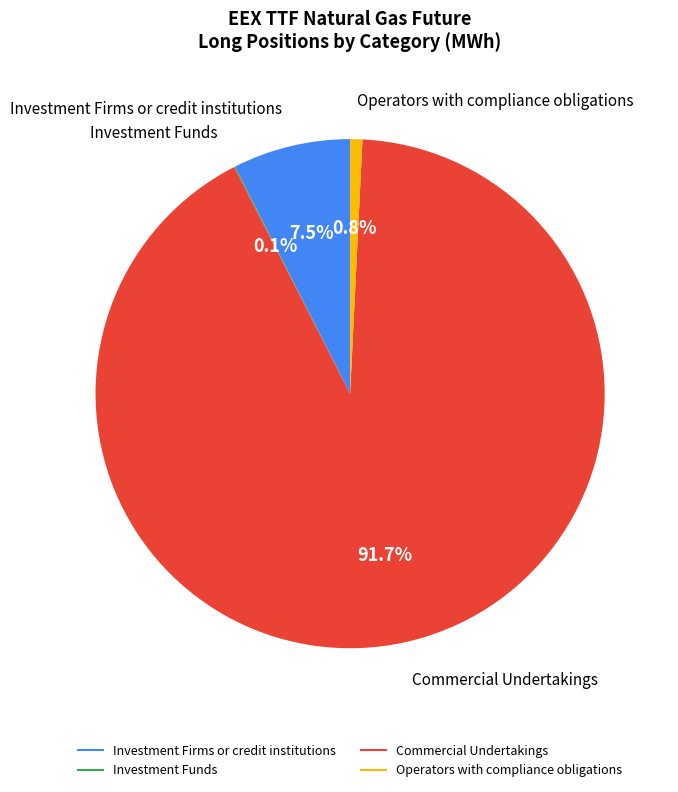

Which category has the biggest portion of the pie?

Commercial Undertakings